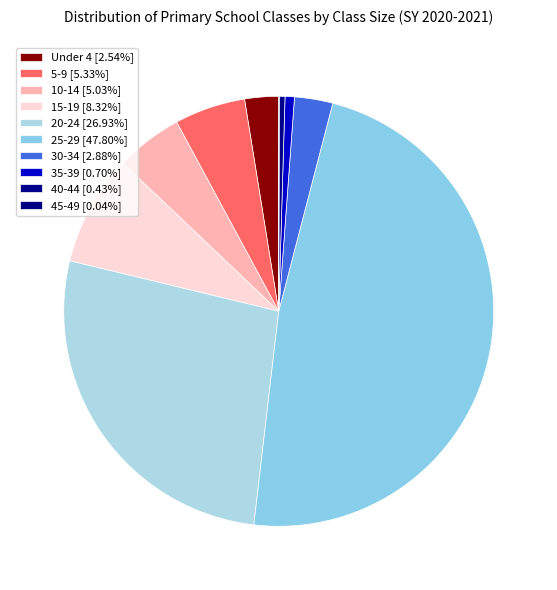

What percentage is the 15-19 slice, to the nearest percent?

8%